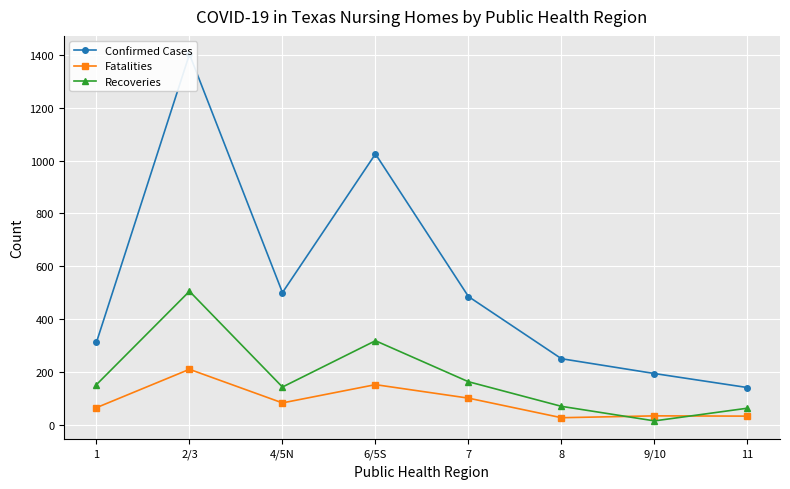

What are all the series names shown in the legend?

Confirmed Cases, Fatalities, Recoveries